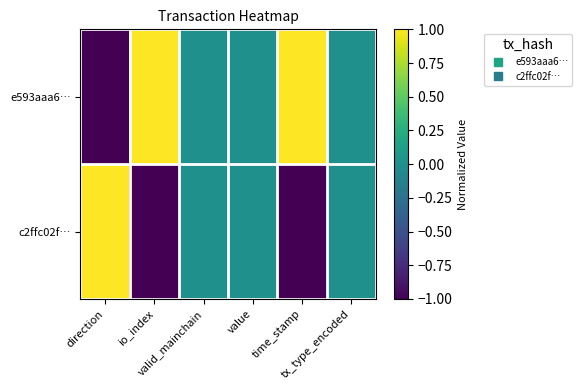

Which category has the lowest value across all series?

direction